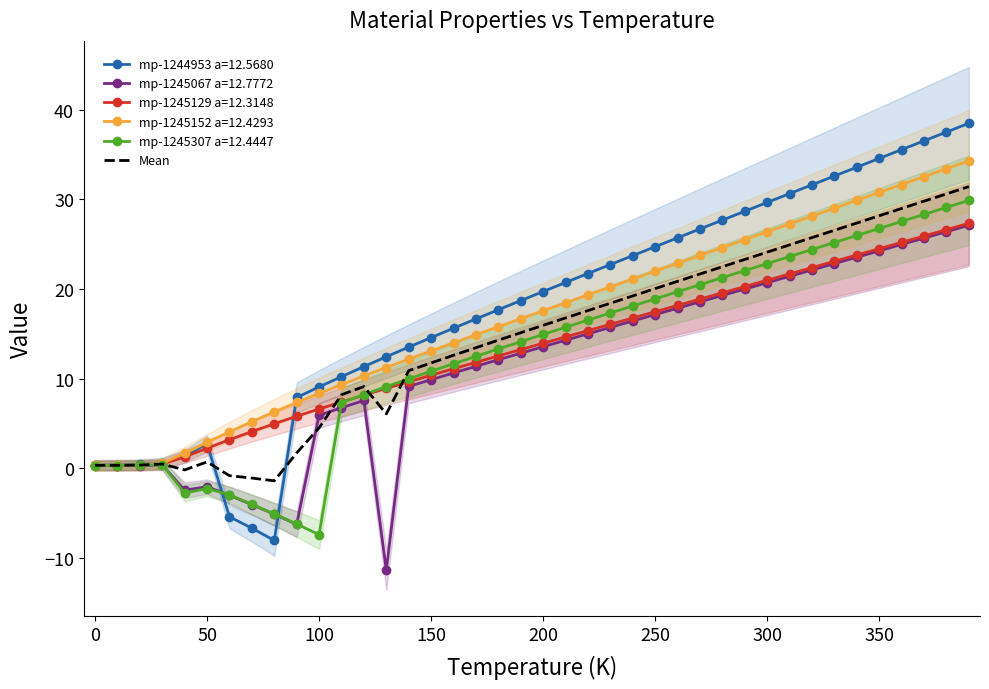

The Mean series shows 1.1 at 100. True or false?

False